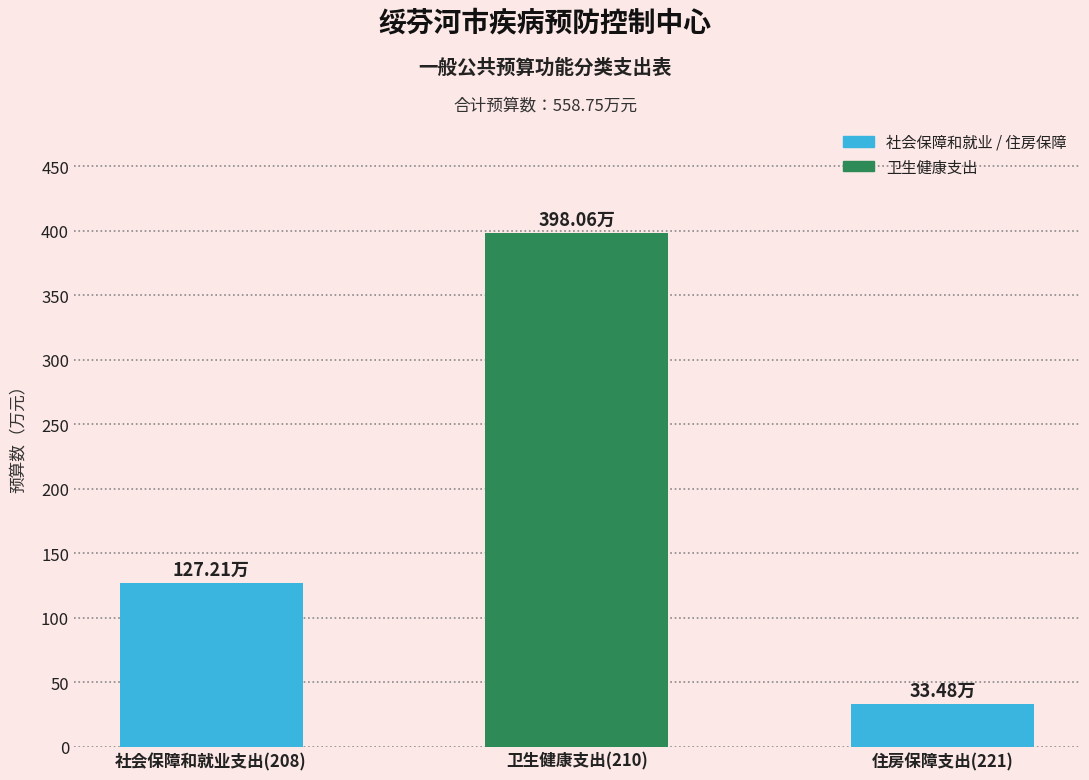

Rank the categories by value from highest to lowest.

卫生健康支出(210), 社会保障和就业支出(208), 住房保障支出(221)